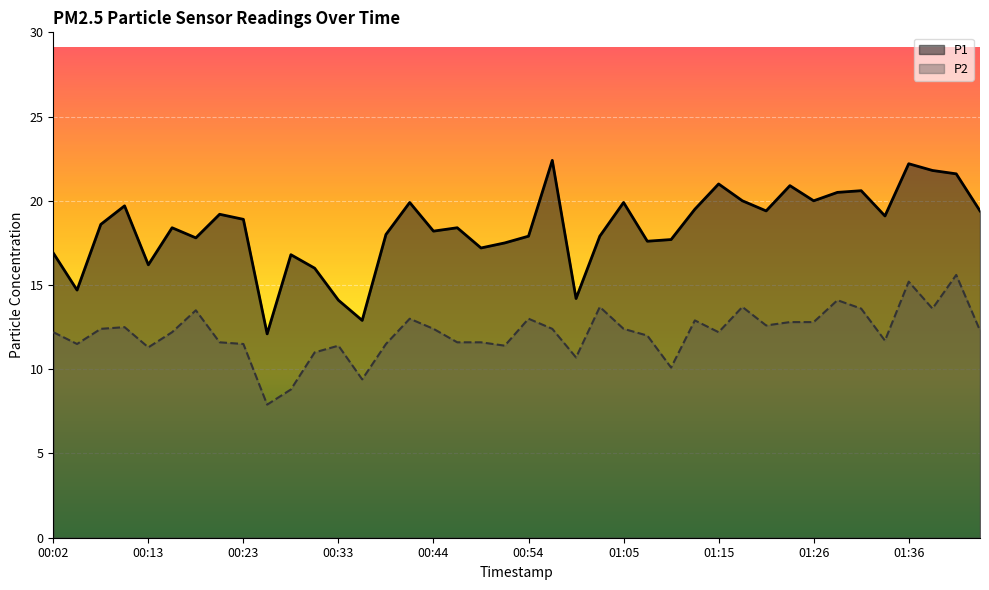

True or false: P2 and P1 intersect in this chart.

False